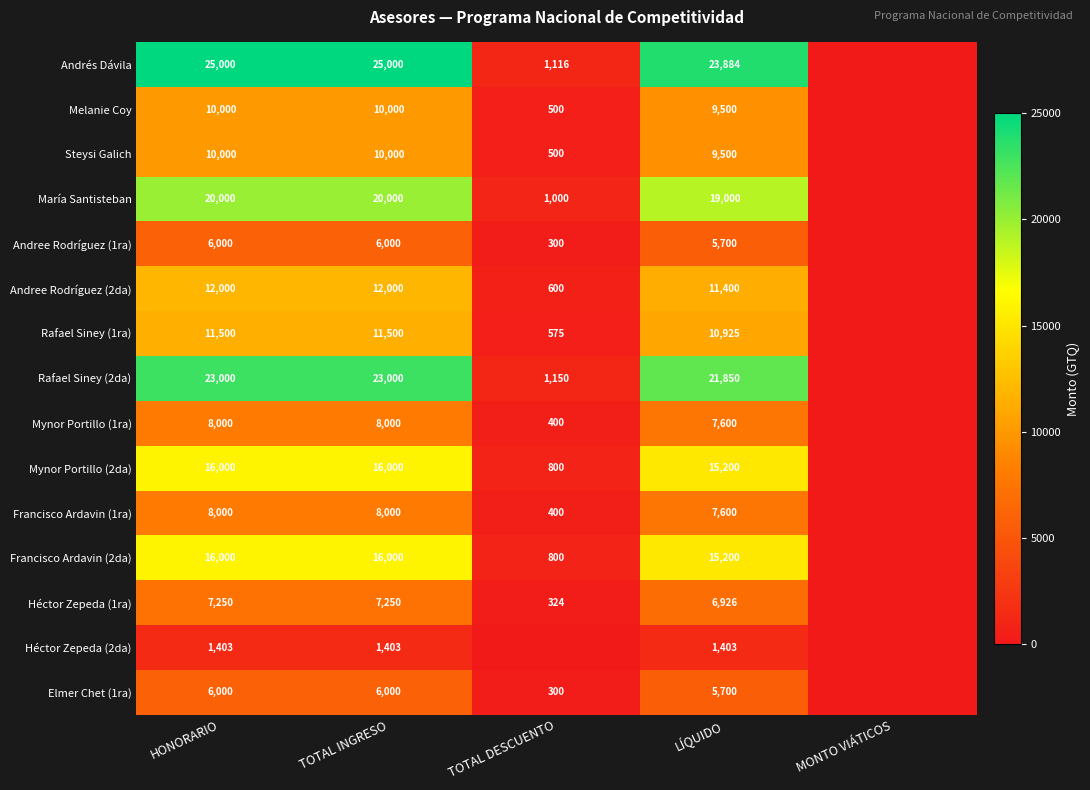

The value of Francisco Ardavin (1ra) at TOTAL INGRESO is 8000. True or false?

True